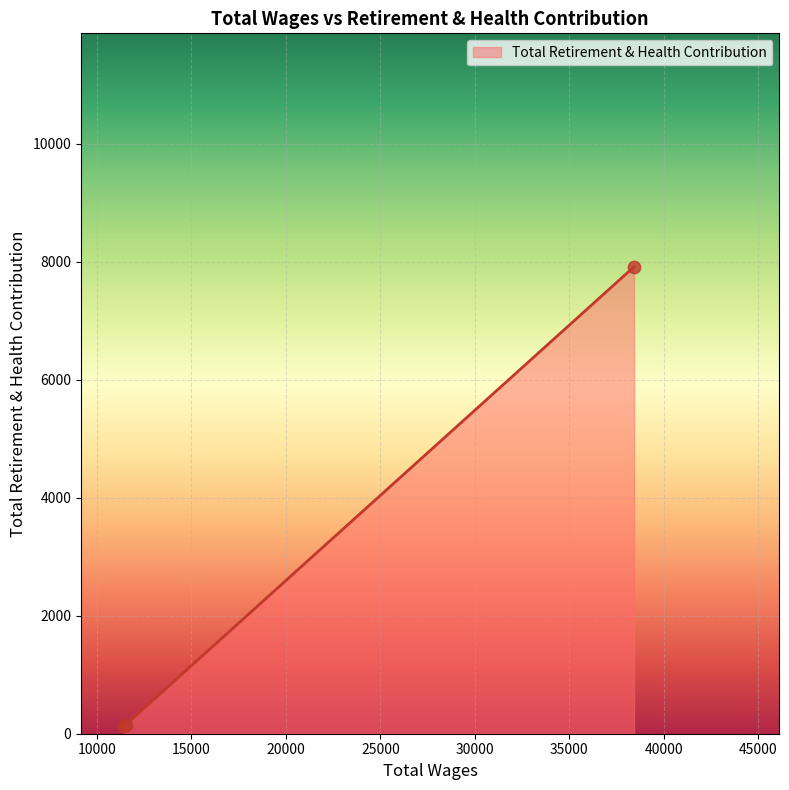

What is the difference between the maximum and minimum values?

7778